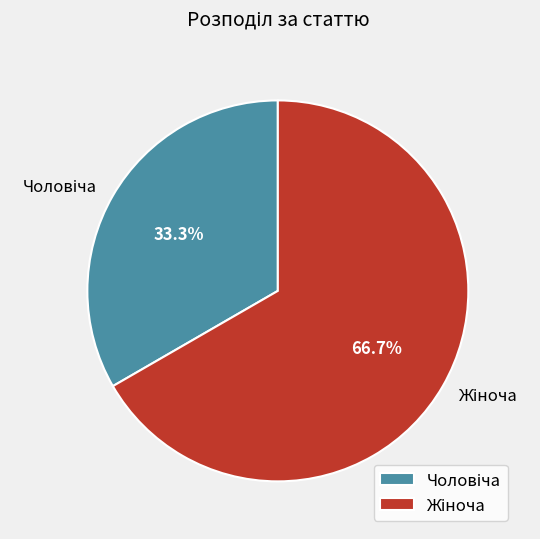

Does any single category account for the majority?

Yes